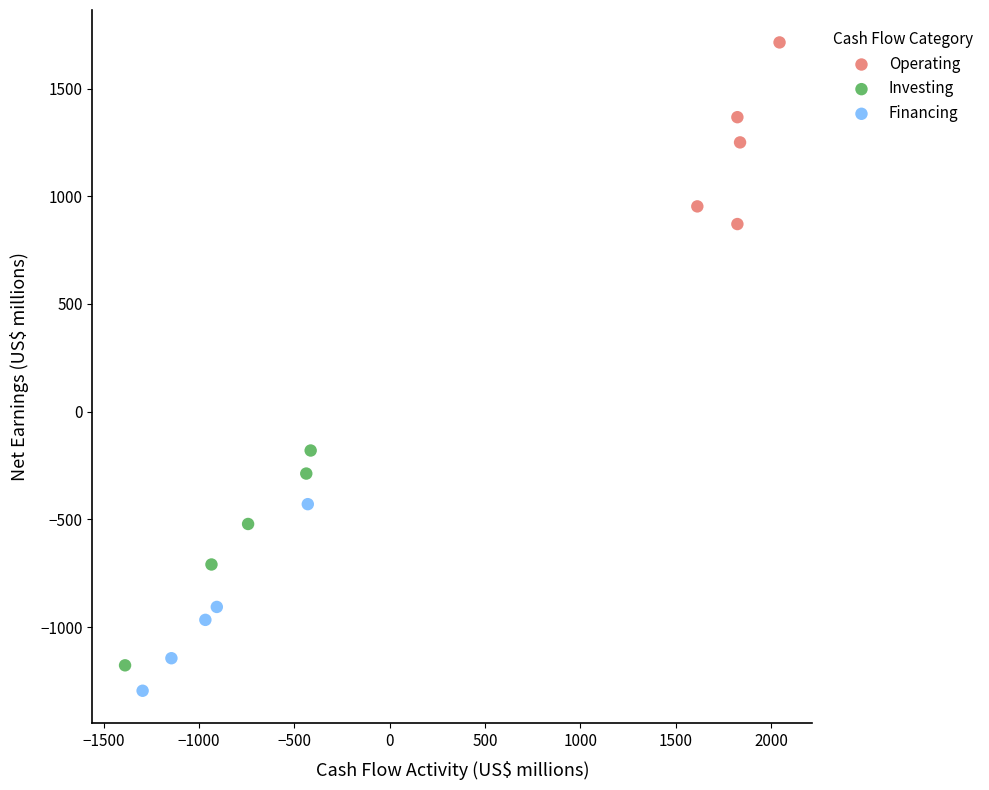

Which series reaches the maximum Y coordinate?

Operating